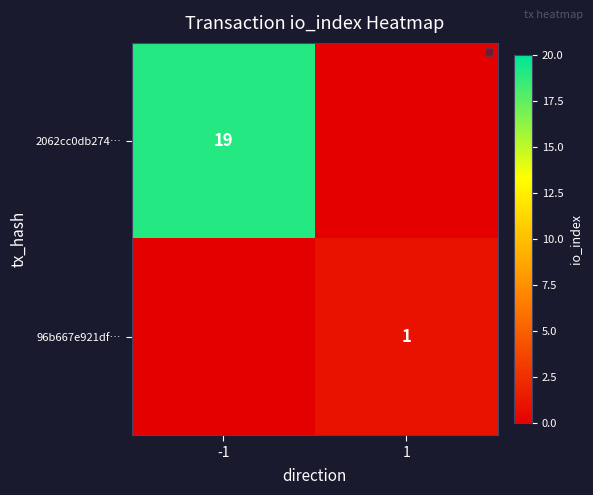

What is the spread (max minus min) of values at -1?

19